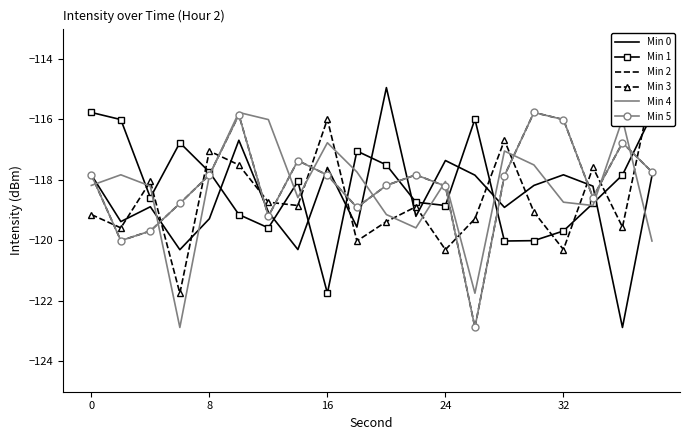

Which category has the lowest value in the Min 1 series?

16